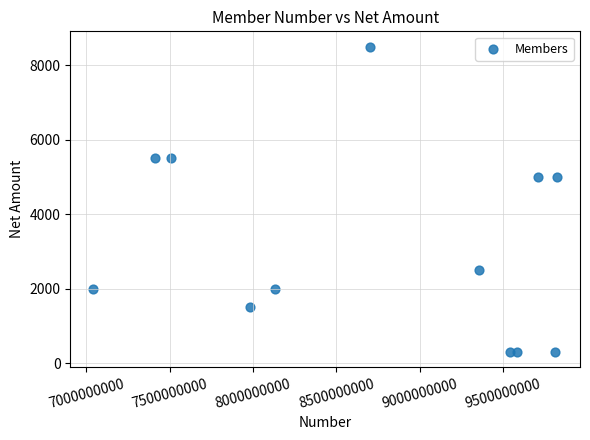

What is the range of Y values (max minus min)?

8200